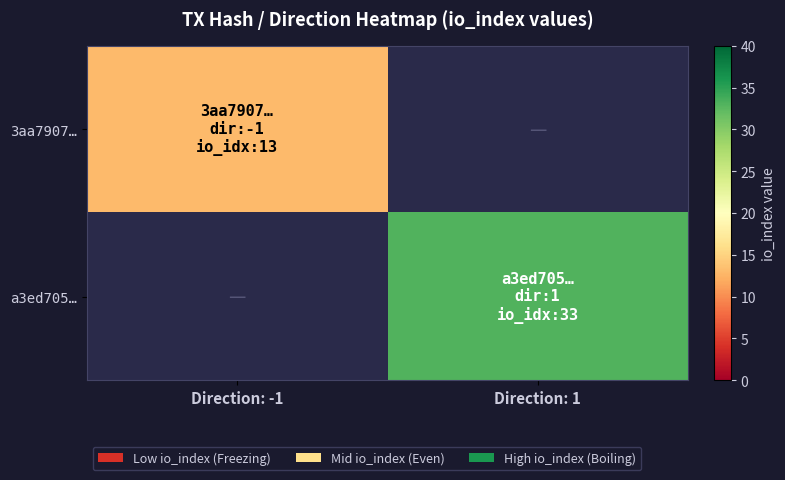

What is the approximate value of a3ed705… at Direction: 1?

33.0